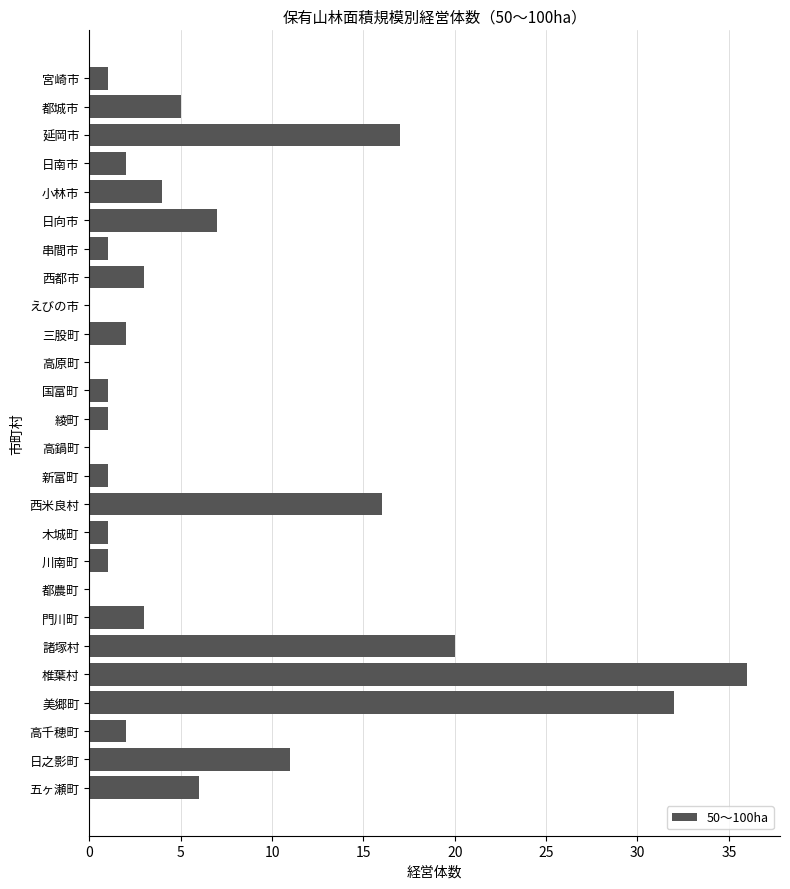

What is the sum of the values at 新富町 and 諸塚村?

21